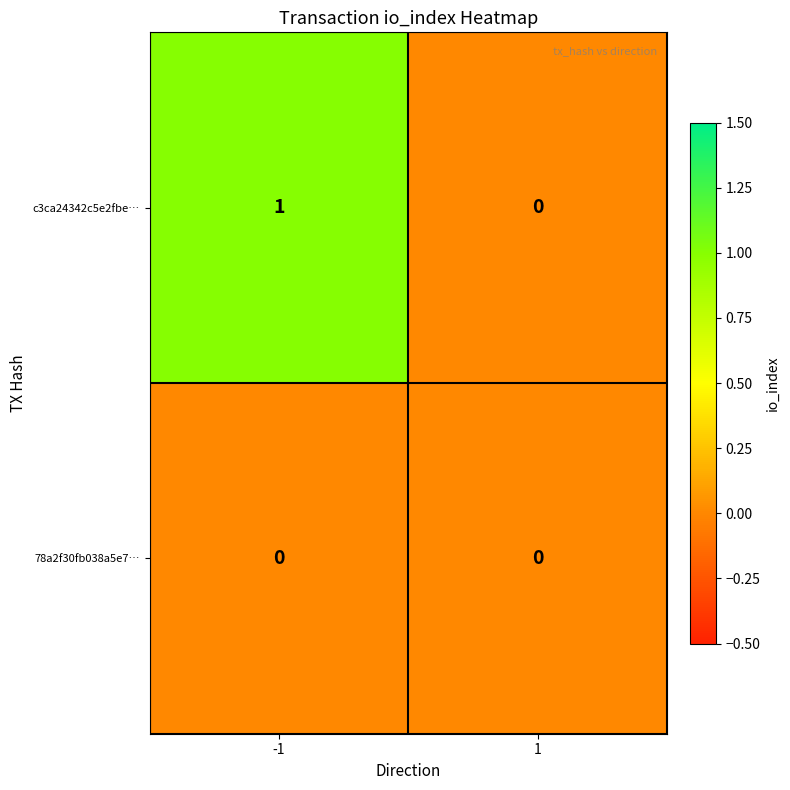

List the series in order of their peak value, highest first.

c3ca24342c5e2fbe…, 78a2f30fb038a5e7…